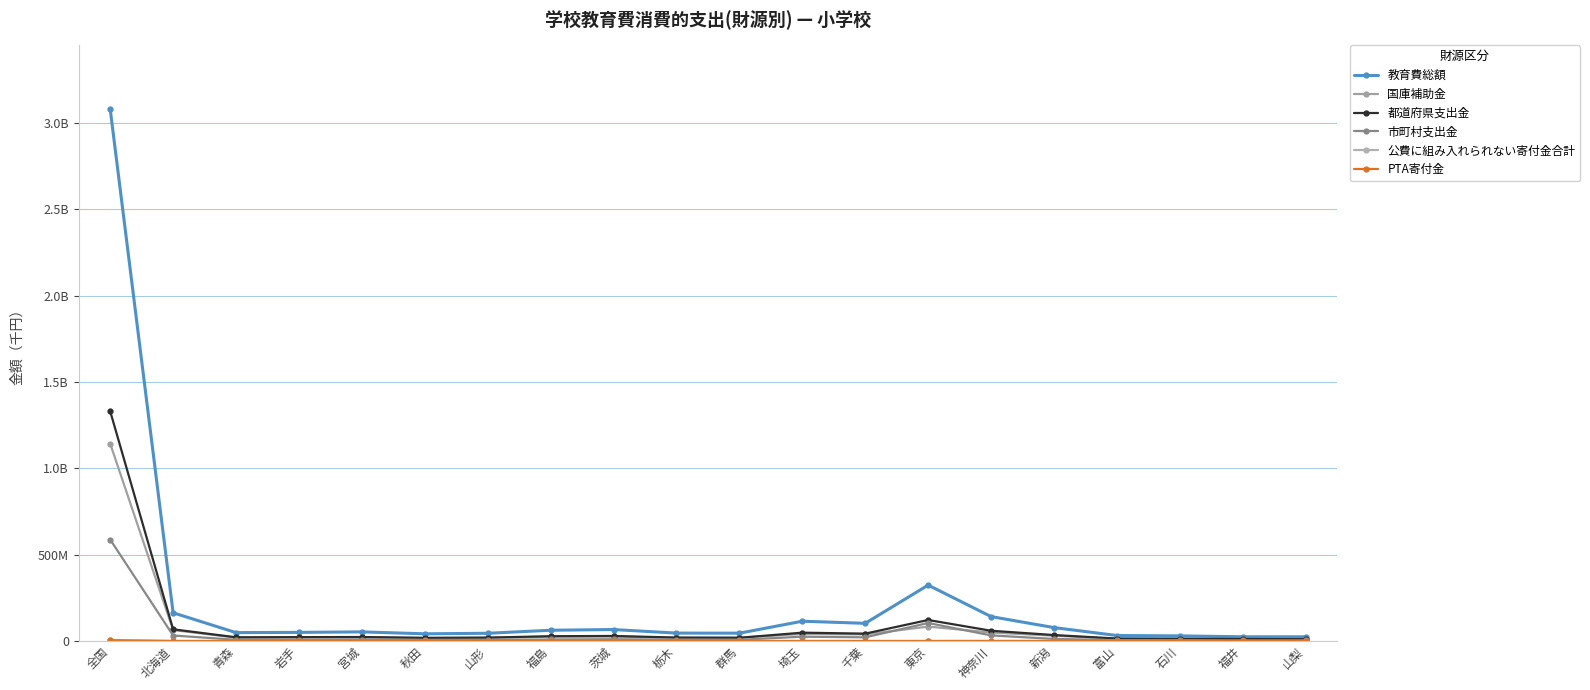

What is the difference between the 国庫補助金 values at 山梨 and 福井?

389693